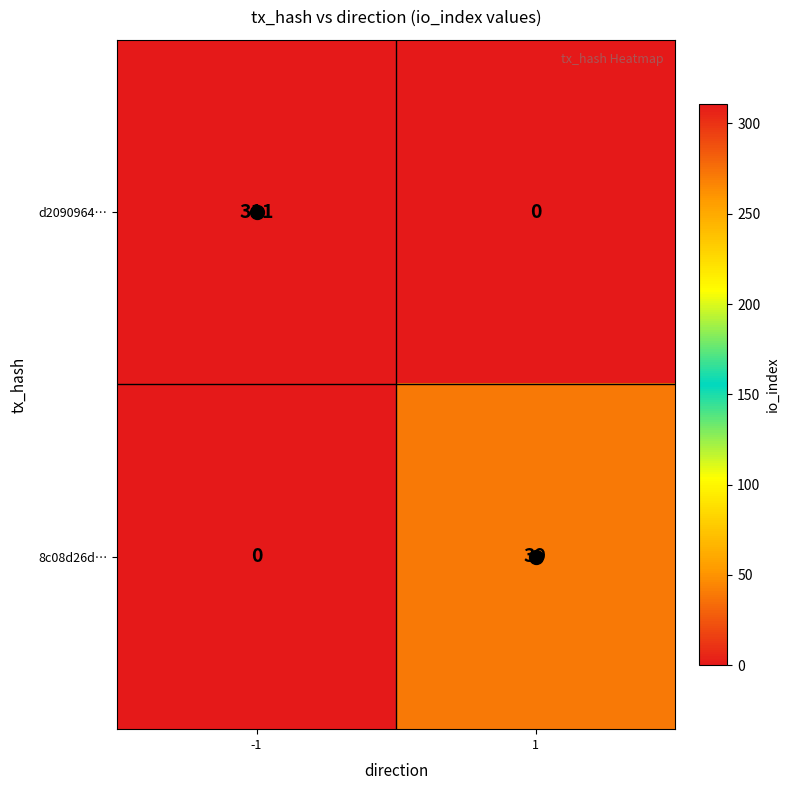

At which category is the sum across all series the highest?

-1